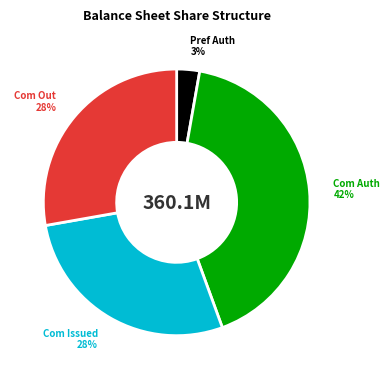

Does any single category account for the majority?

No